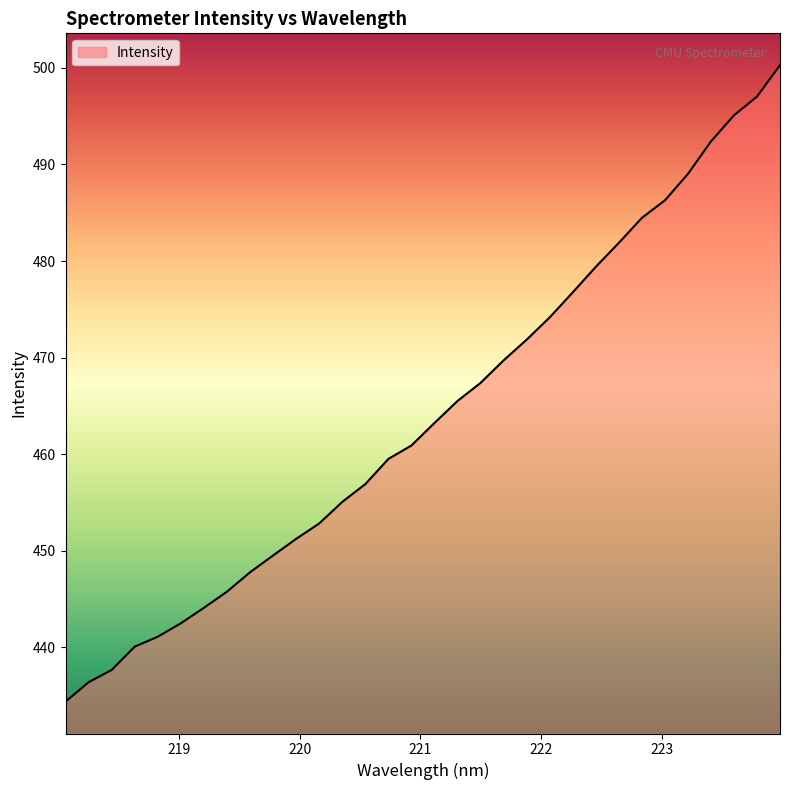

What is the greatest value displayed?

500.3